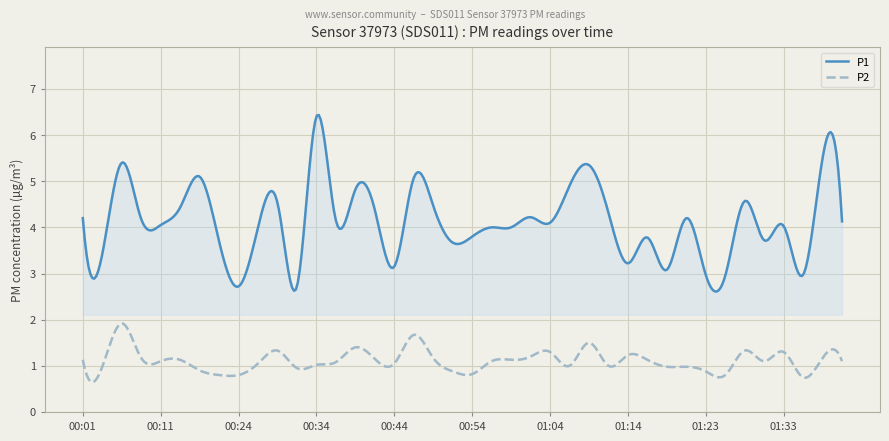

Which series has the widest spread of values?

P1